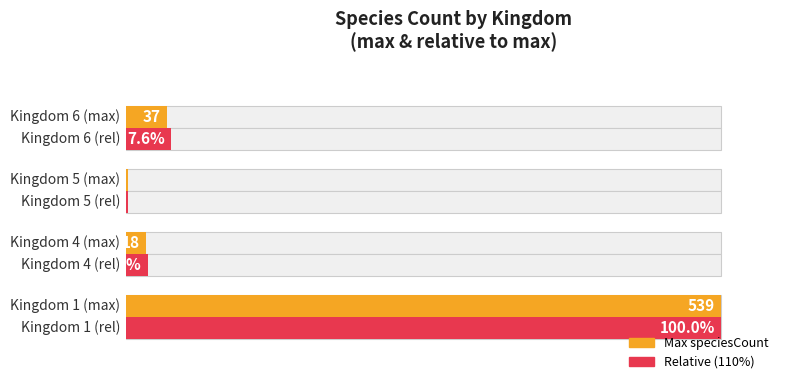

True or false: Max speciesCount has a value of 10.6 at 3.

False